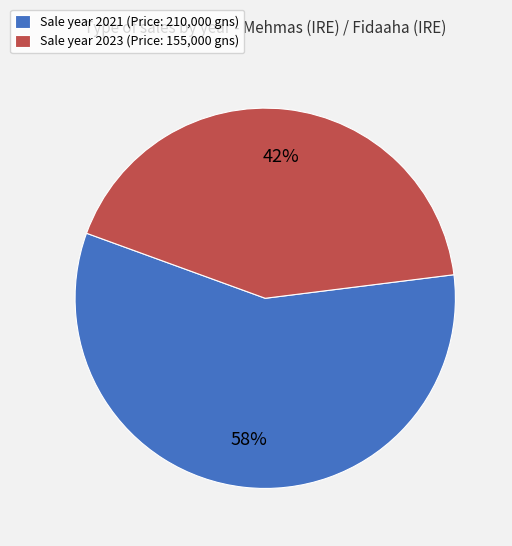

How many slices are in this pie chart?

2